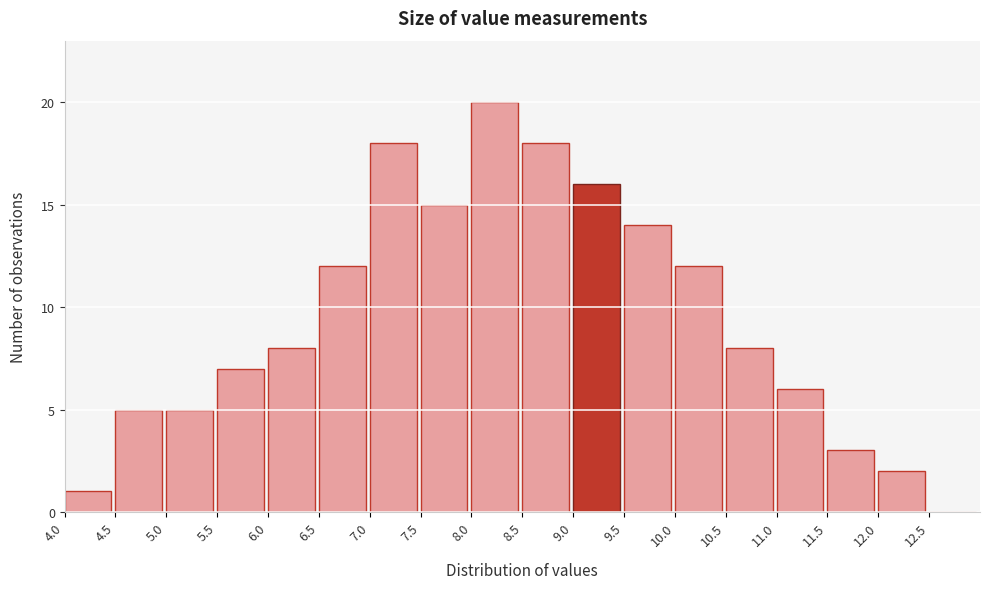

Reading left to right, transcribe this chart: for each bar, give the range it covers on the x-axis and its height. The values are not printed on the chart, so give them approximately, as read against the axis.

4.0 to 4.5: 1
4.5 to 5.0: 5
5.0 to 5.5: 5
5.5 to 6.0: 7
6.0 to 6.5: 8
6.5 to 7.0: 12
7.0 to 7.5: 18
7.5 to 8.0: 15
8.0 to 8.5: 20
8.5 to 9.0: 18
9.0 to 9.5: 16
9.5 to 10.0: 14
10.0 to 10.5: 12
10.5 to 11.0: 8
11.0 to 11.5: 6
11.5 to 12.0: 3
12.0 to 12.5: 2
12.5 to 13.0: 0